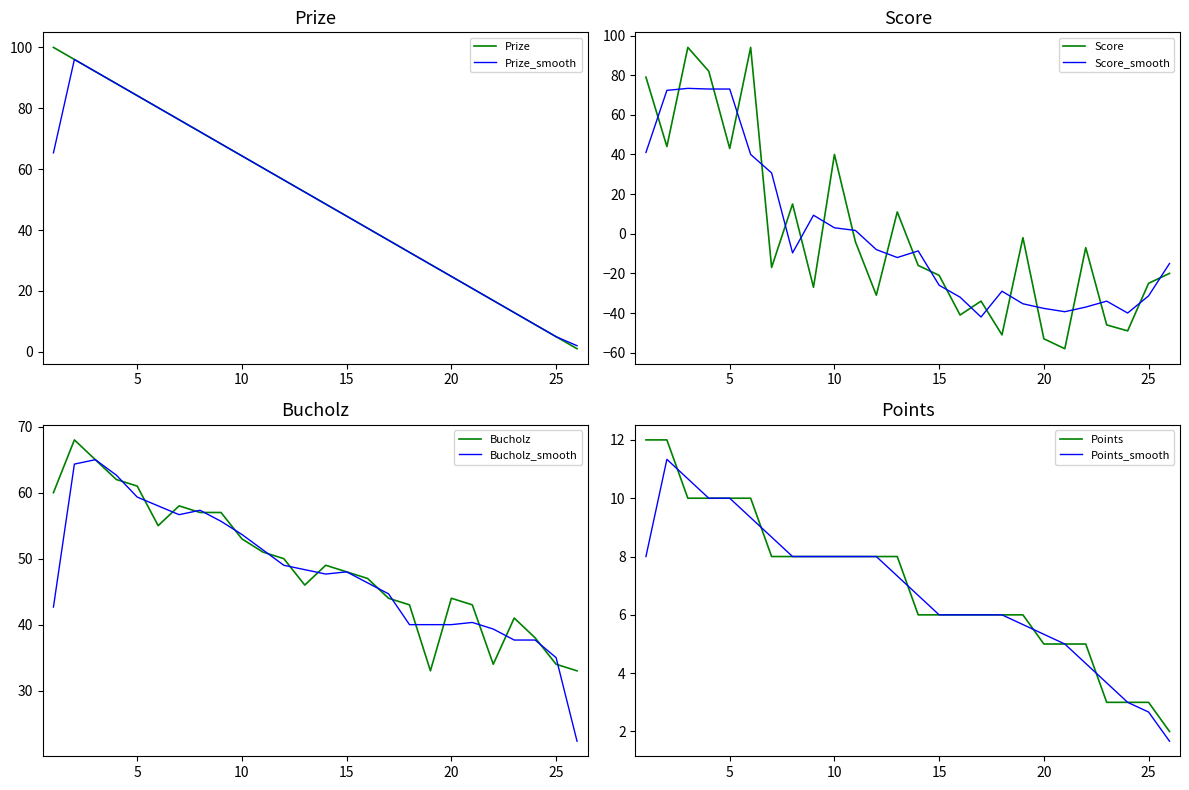

Count the number of categories in the chart.

26